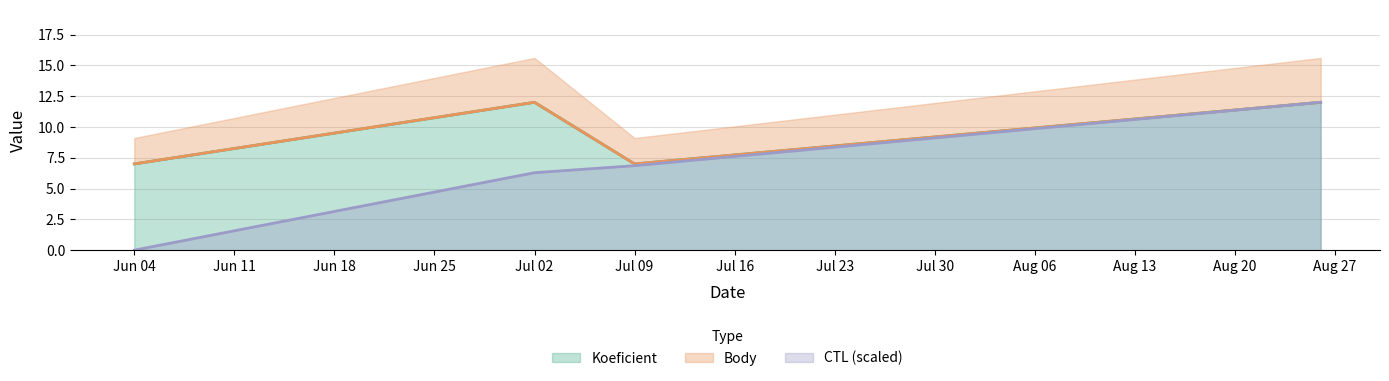

True or false: CTL (scaled) has a value of 6.0 at Jun 04.

False